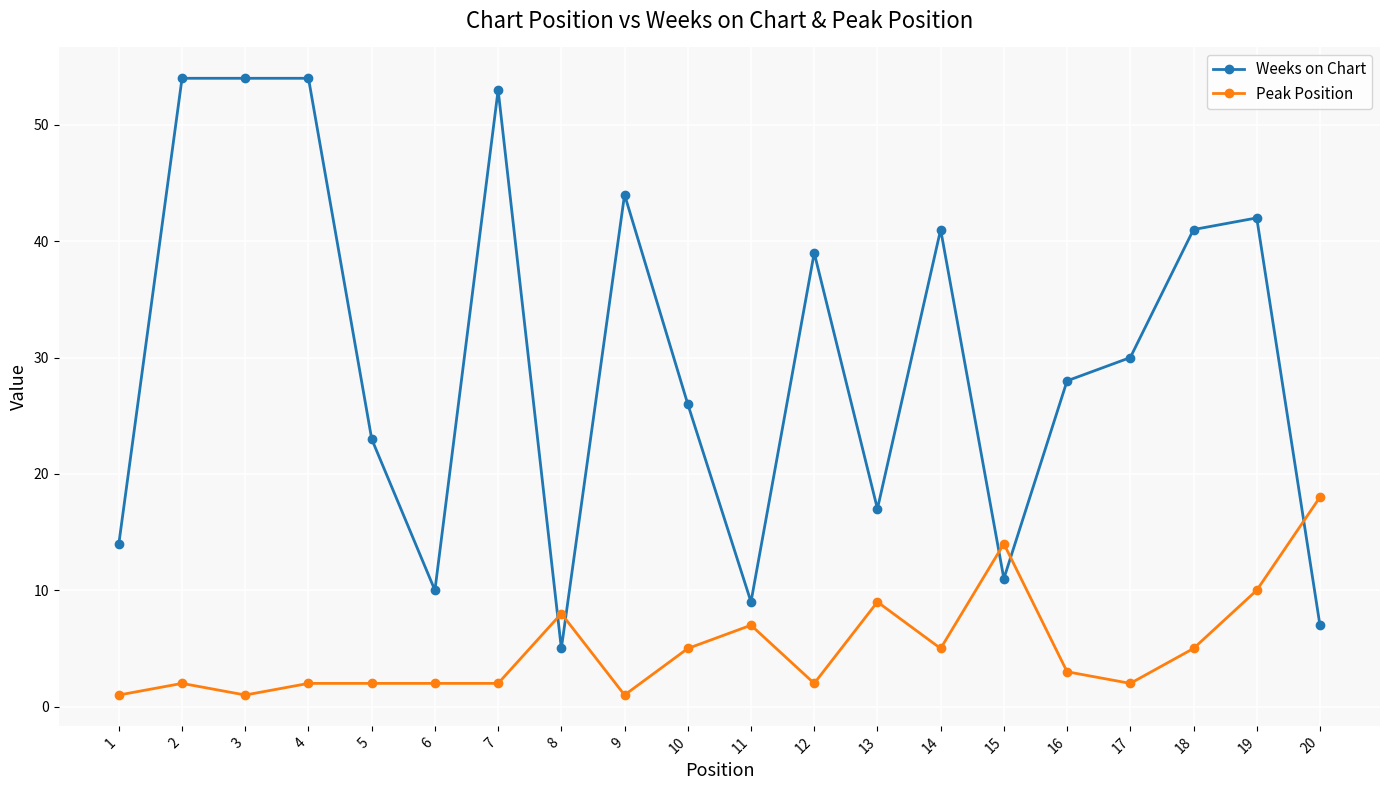

The value of Weeks on Chart at 17 is 18. True or false?

False